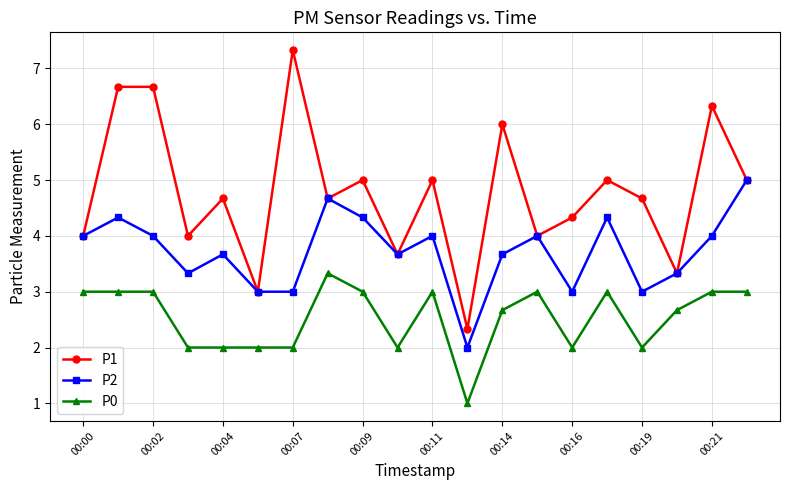

How many distinct data groups are displayed?

3